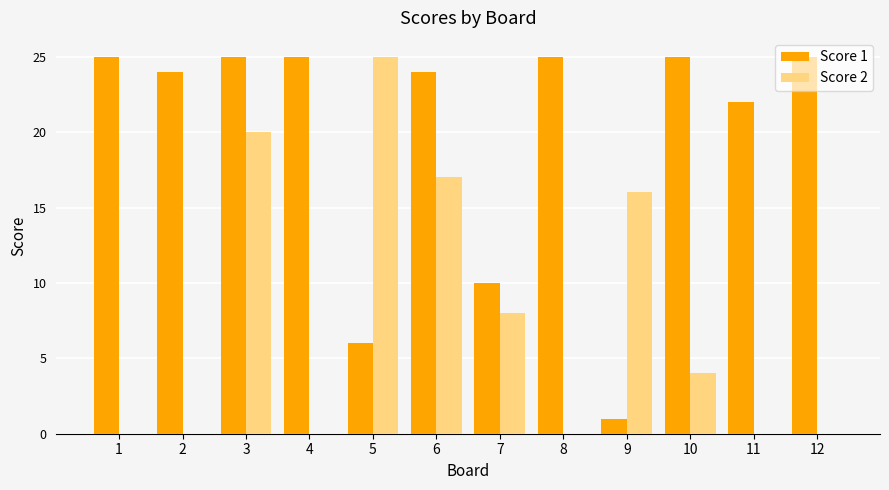

Are the bars horizontal?

No